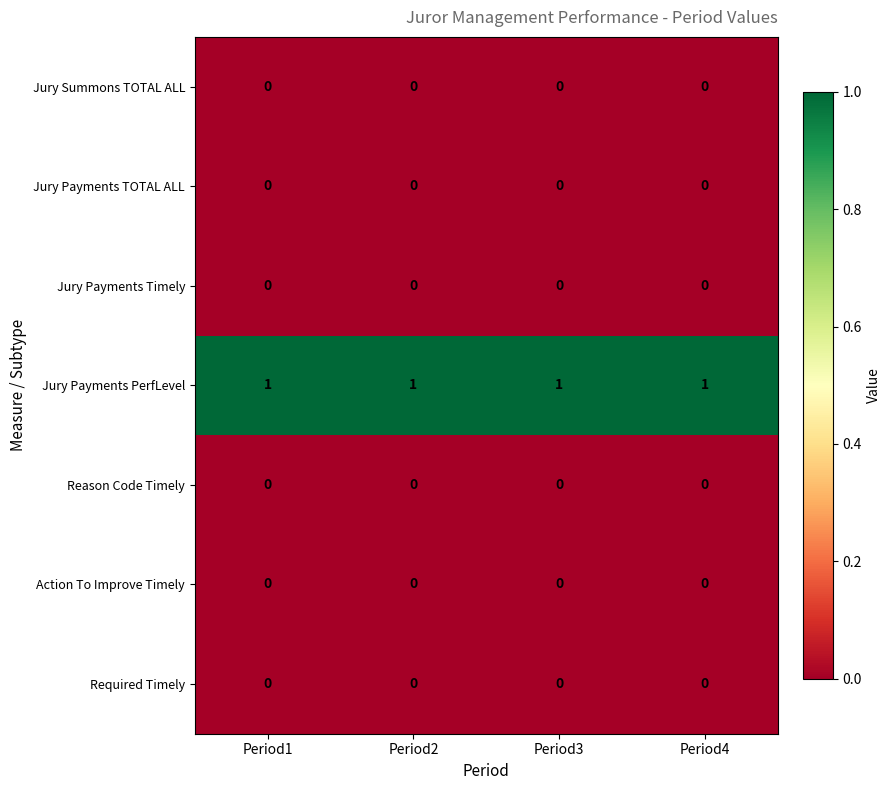

What is the greatest value displayed?

1